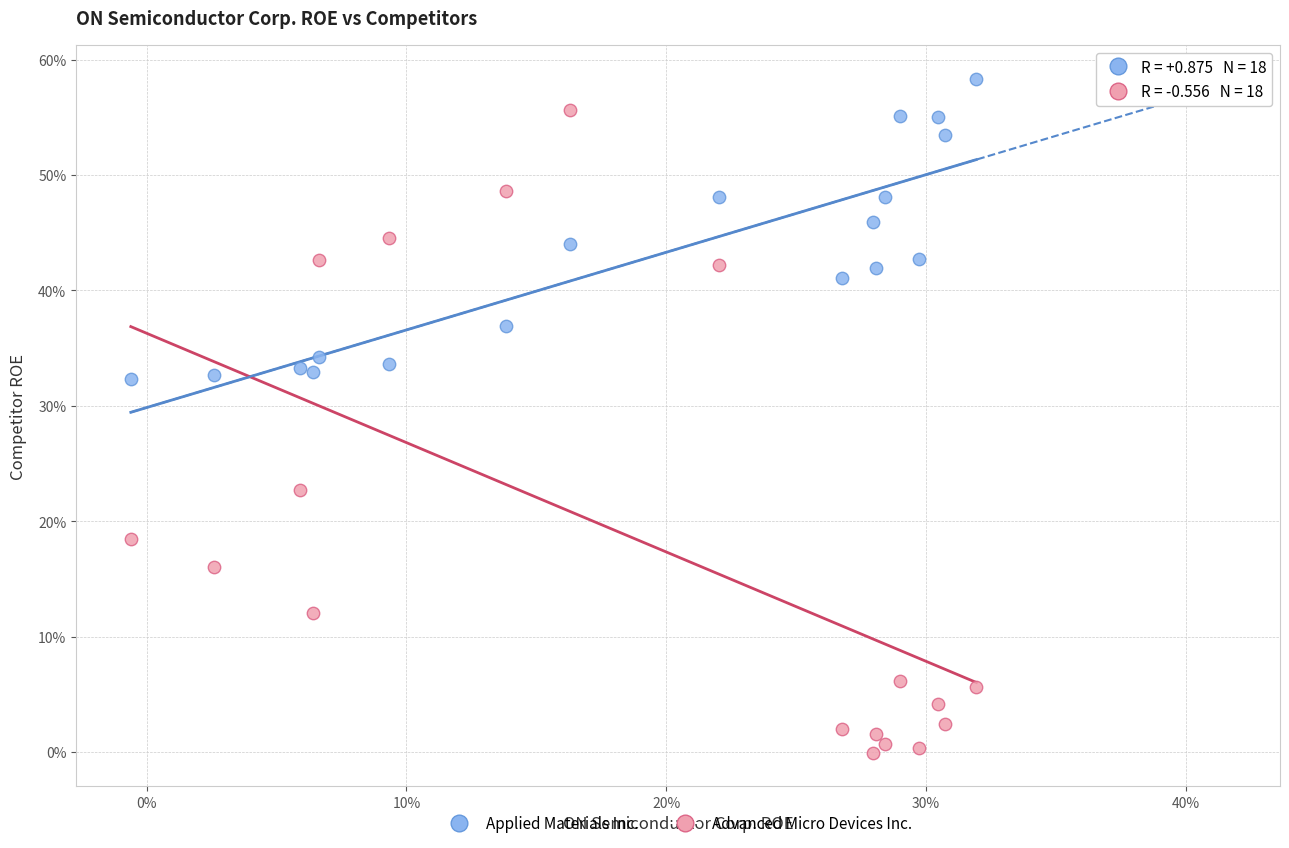

Which series reaches the minimum Y coordinate?

Advanced Micro Devices Inc.